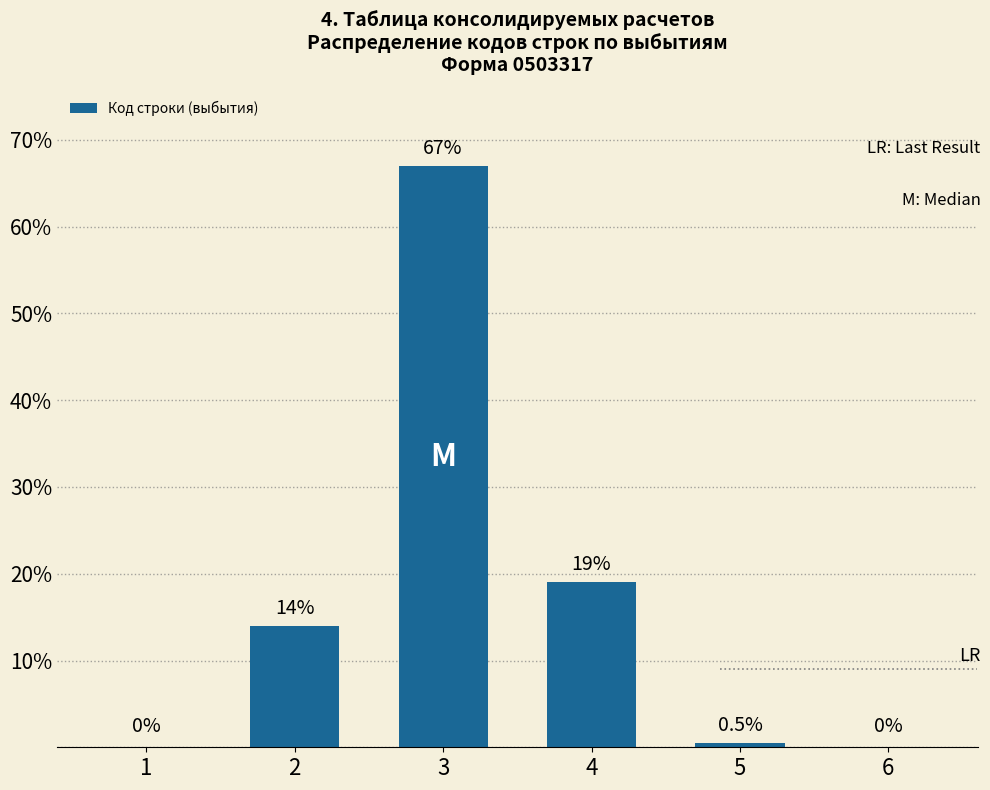

Reading right to left, extract all data points from this chart.

0.0	0.5	19.0	67.0	14.0	0.0